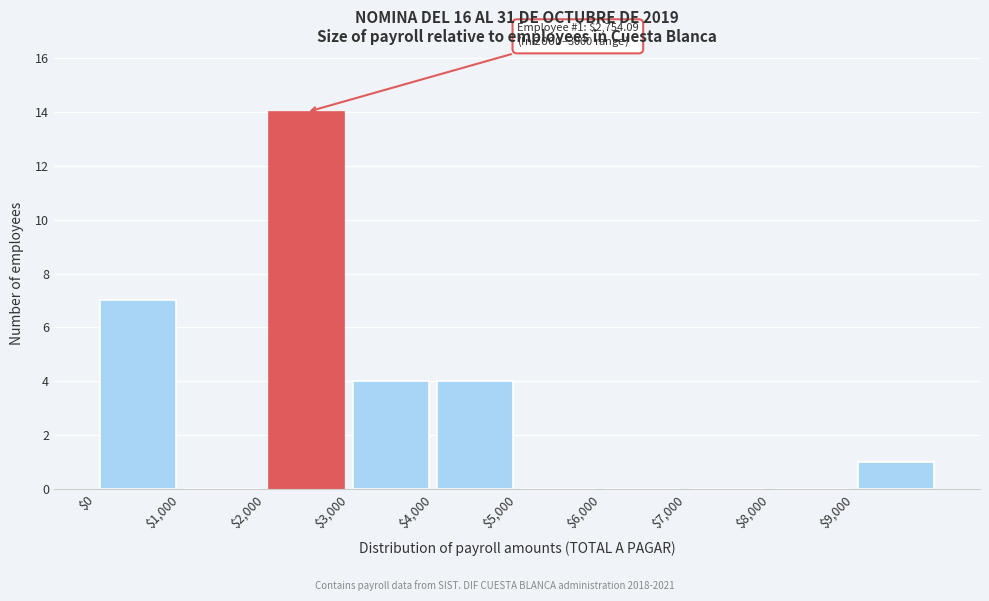

Over which range of the x-axis is the bar tallest?

2000 to 3000